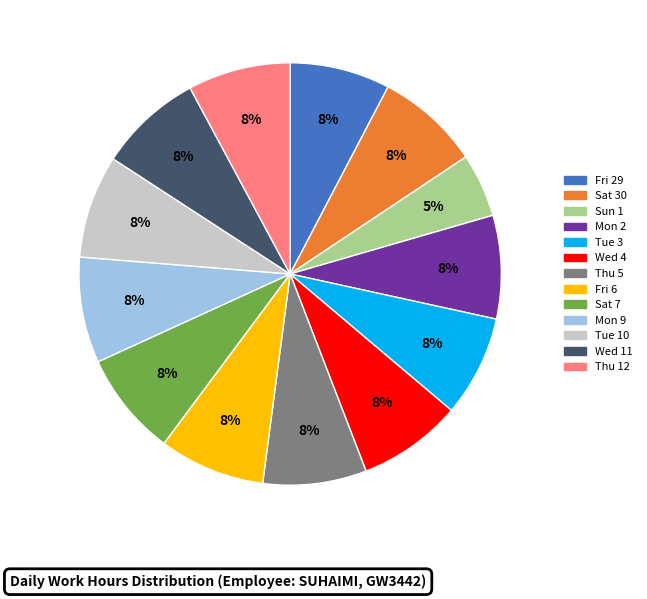

Do Mon 2 and Tue 10 together represent more than half of the pie?

No